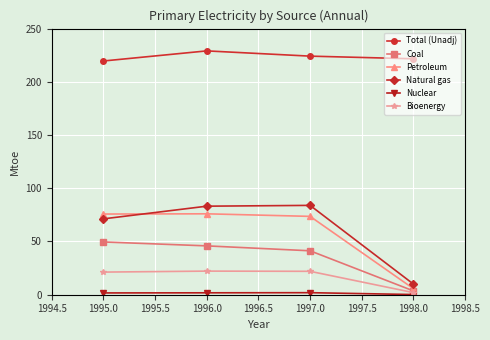

Which series changed the most between 1995.0 and 1998.0?

Petroleum